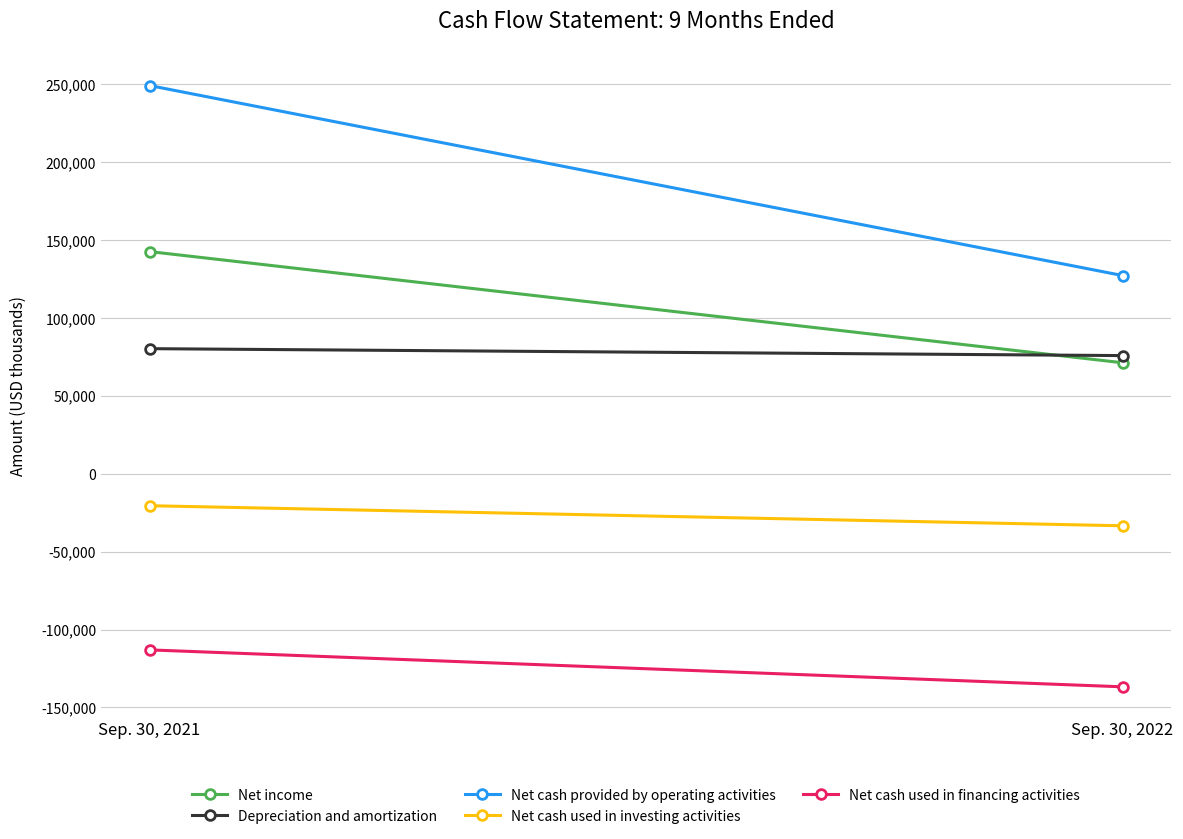

What is the sum of all Net income values?

213966